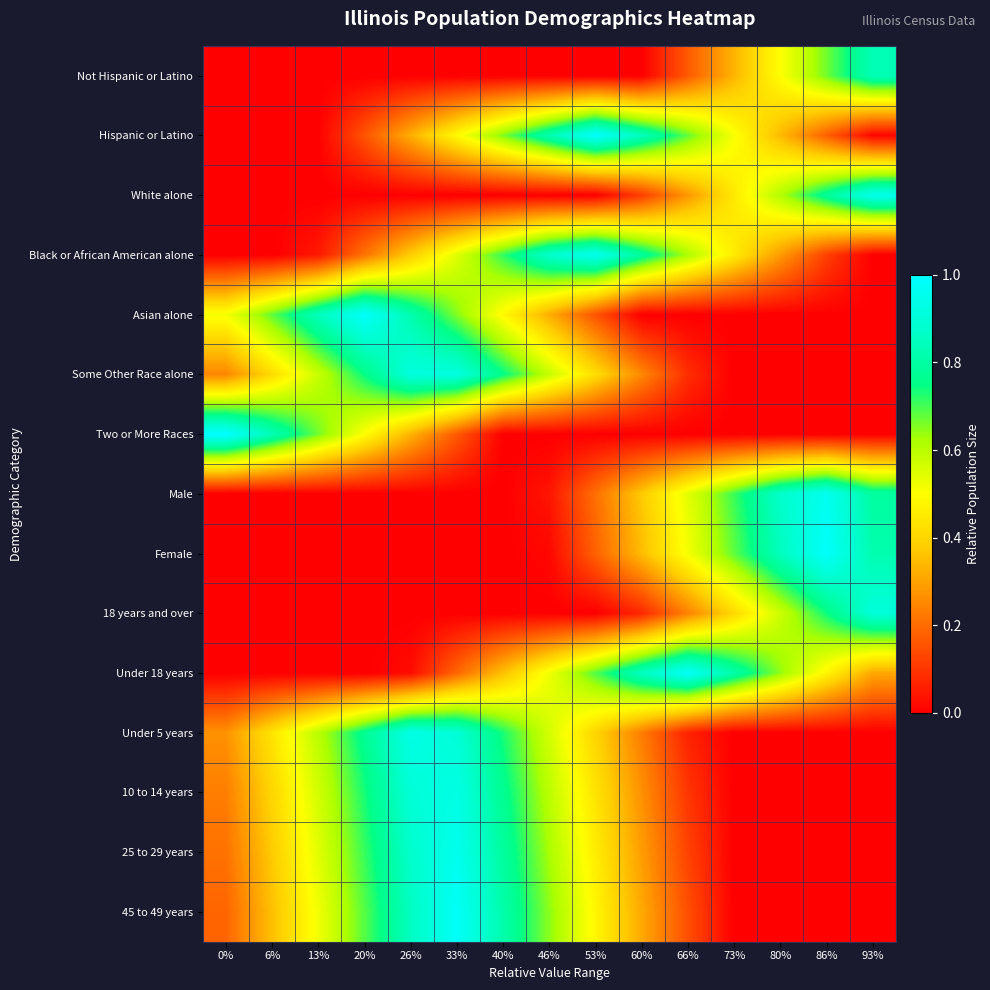

What is the total value across all series at 80%?

4.7